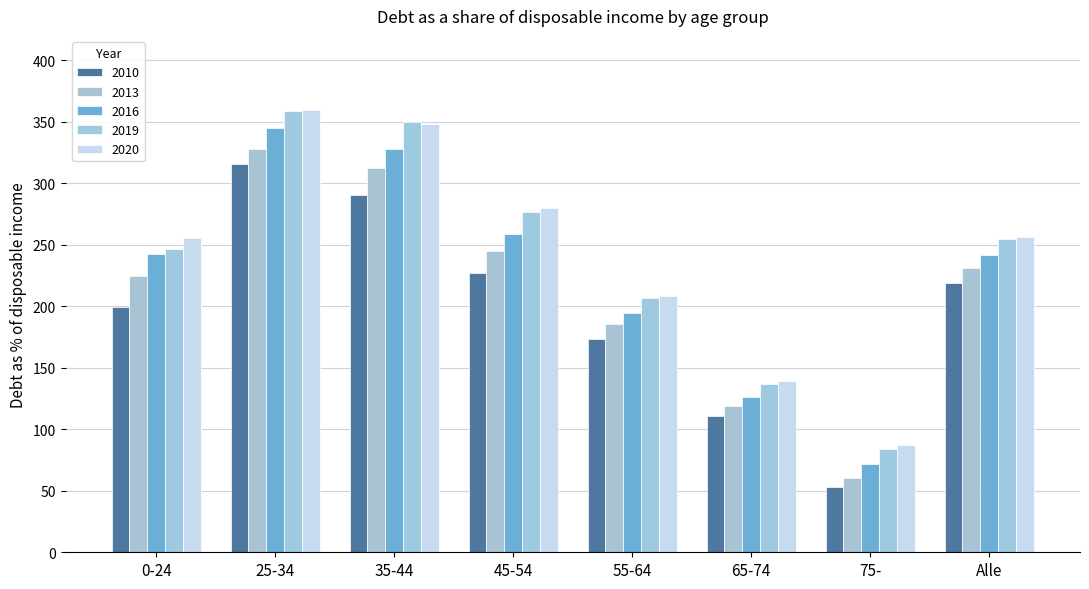

What is the label of the 4th bar from the right?

55-64